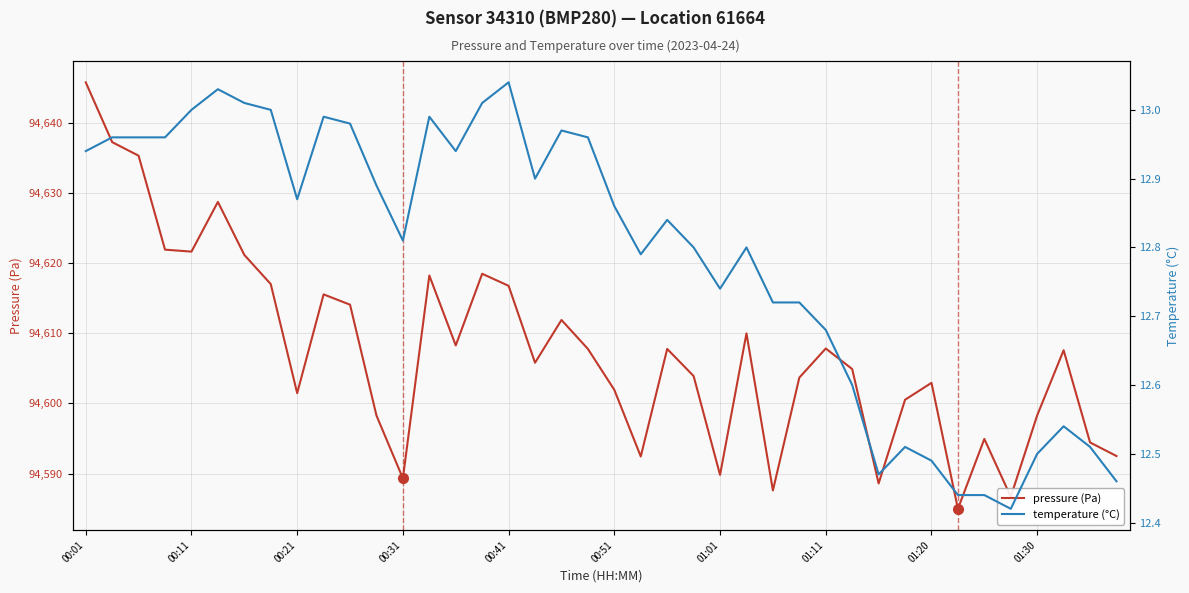

What is the maximum value for pressure (Pa)?

94645.8